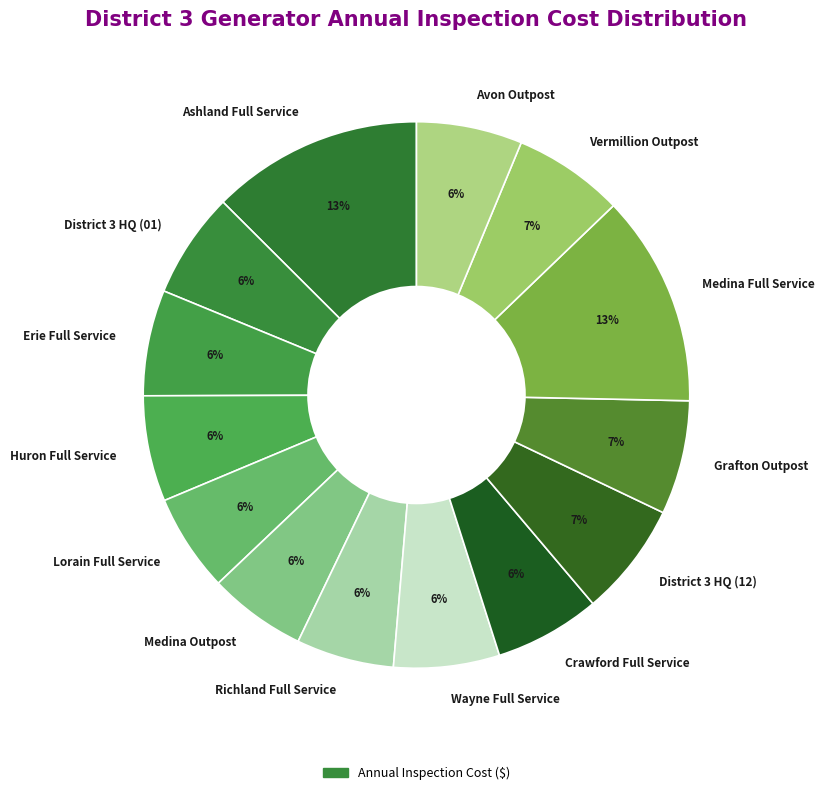

How many segments does this pie chart have?

14